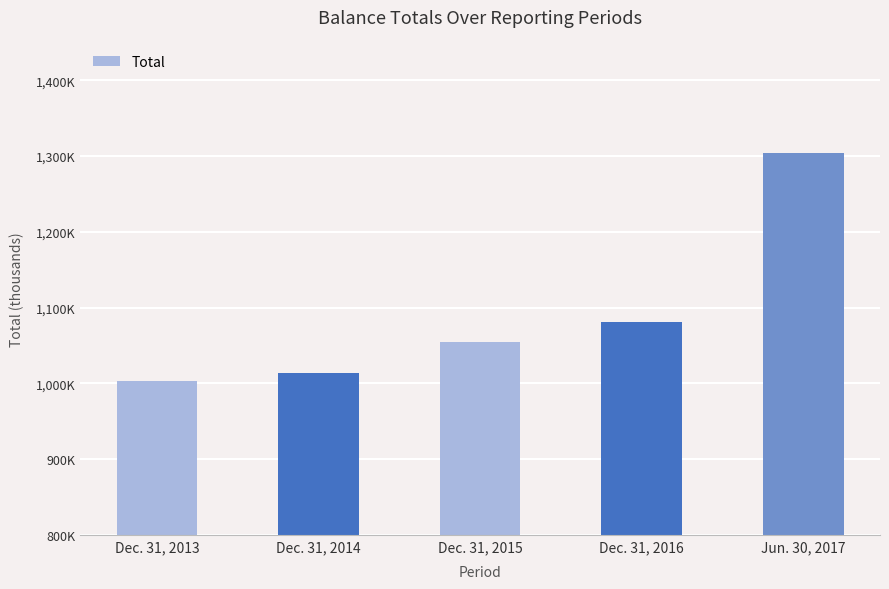

Reading left to right, extract all data points from this chart.

Dec. 31, 2013=1003506	Dec. 31, 2014=1014337	Dec. 31, 2015=1054208	Dec. 31, 2016=1080498	Jun. 30, 2017=1304054